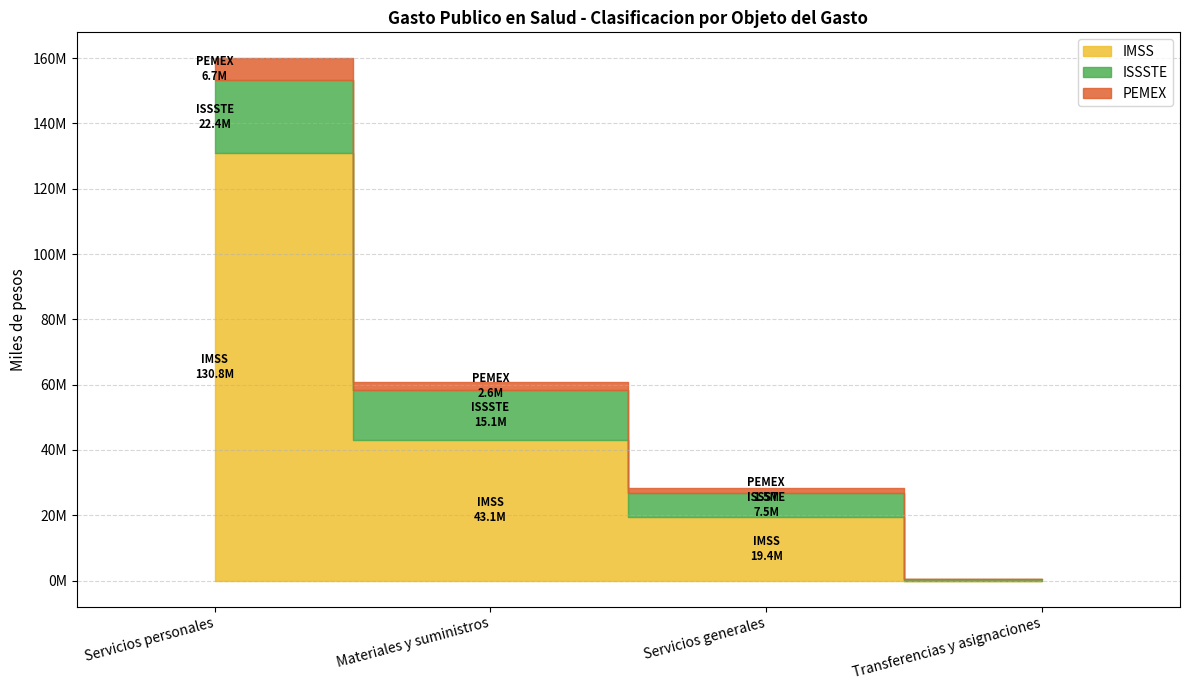

The IMSS series shows 61154423.7 at Materiales y suministros. True or false?

False